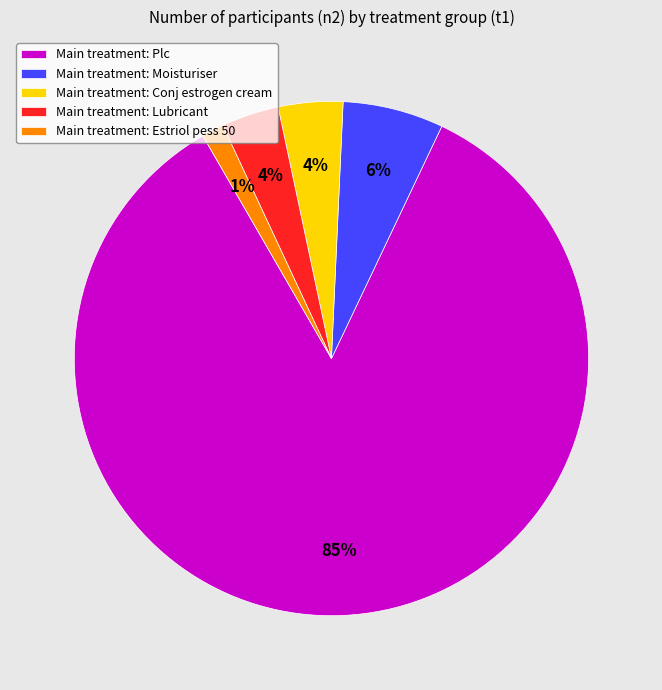

Does any single category account for the majority?

Yes